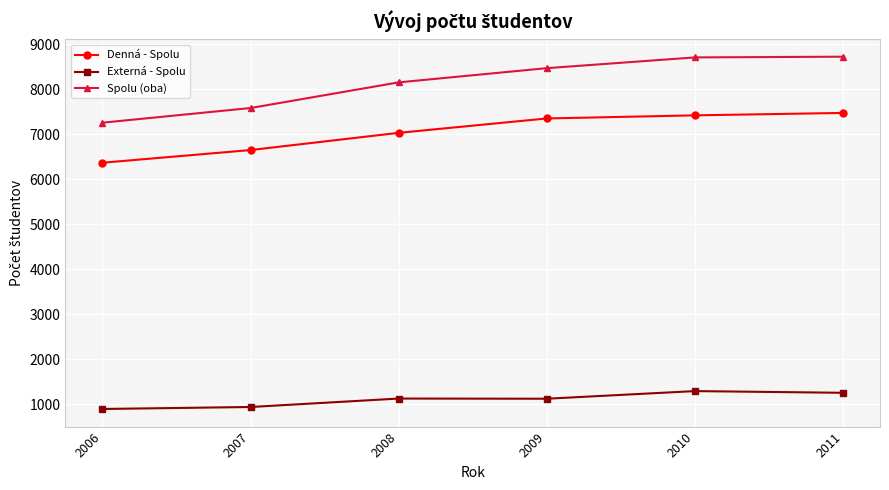

What is the sum of the Externá - Spolu values at 2008 and 2009?

2242